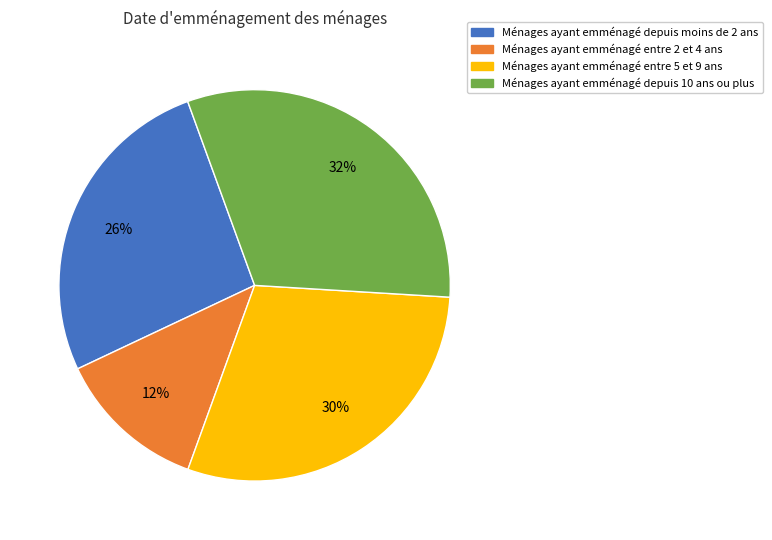

True or false: Ménages ayant emménagé depuis 10 ans ou plus accounts for 38% of the total.

False